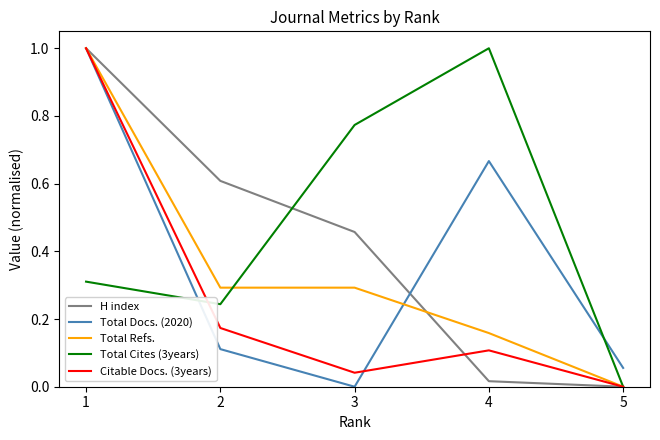

Is this an area chart (filled region under the line)?

No